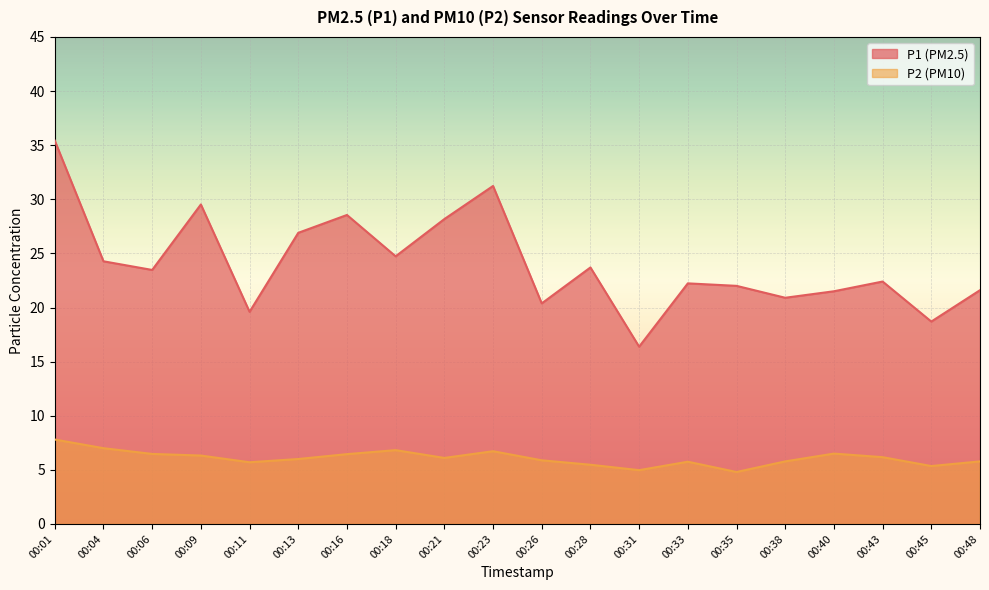

What is the total value across all series at 00:11?

25.3